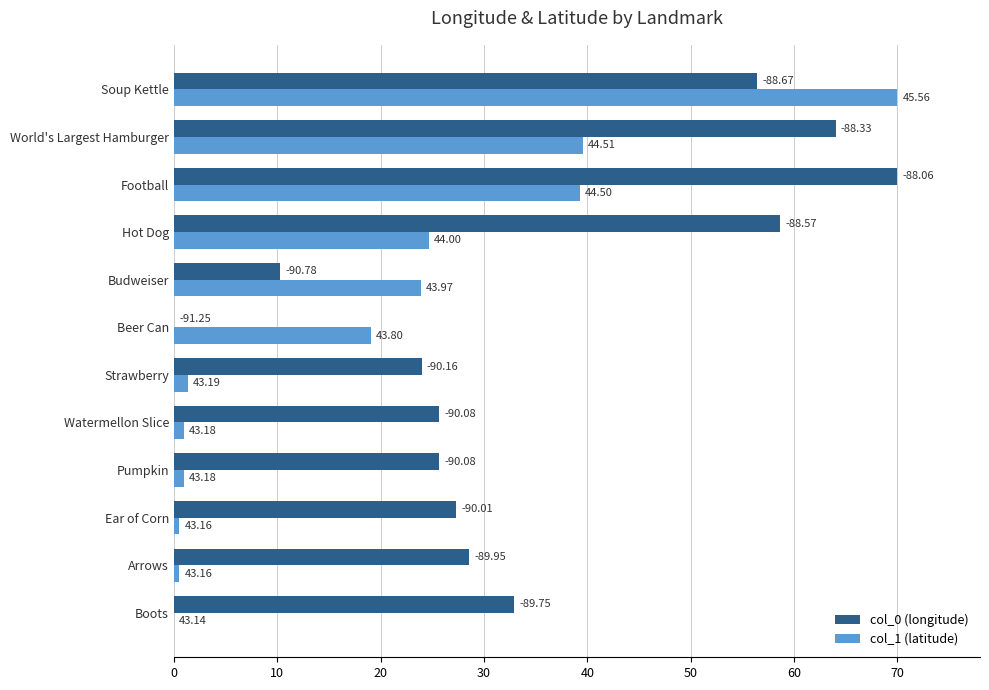

How many values in the col_0 (longitude) series exceed 28?

6